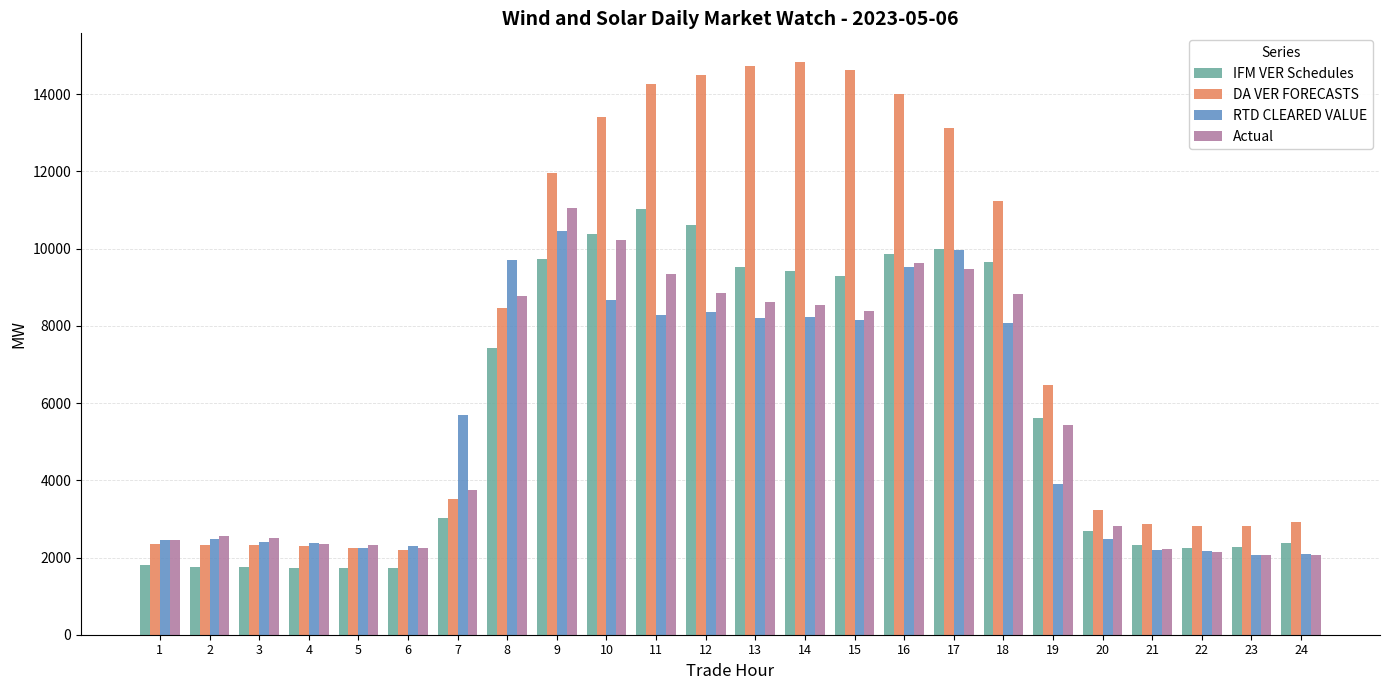

What is the maximum value shown in the chart?

14836.4